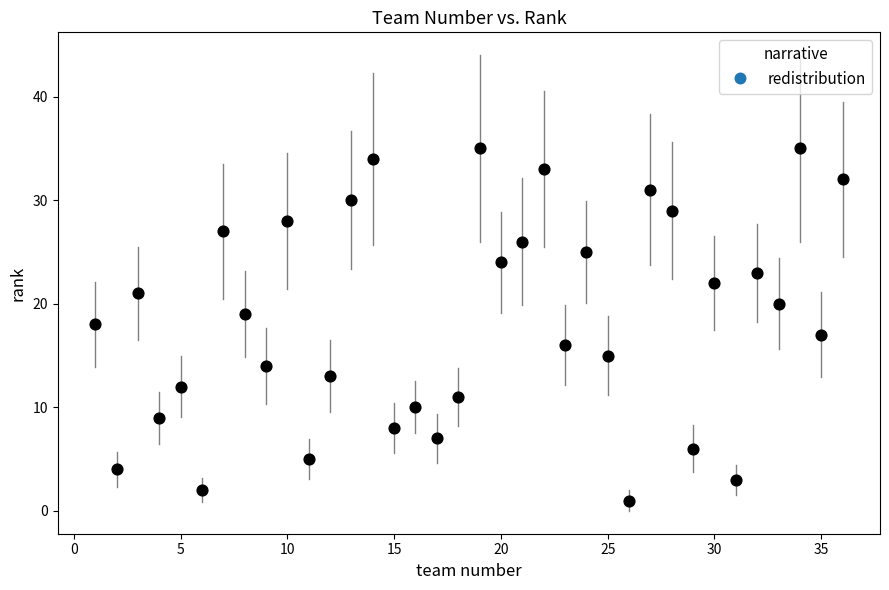

What is the range of Y values (max minus min)?

34